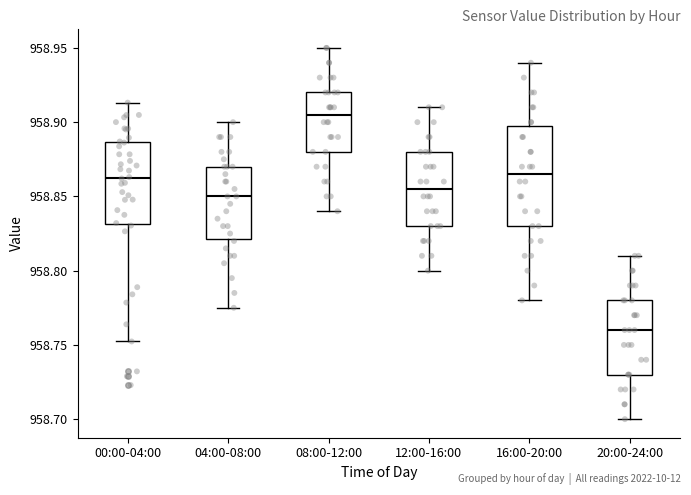

Where does the lower whisker of the box for 12:00-16:00 end on the y-axis? The values are not printed on the chart, so give them approximately, as read against the axis.

958.800